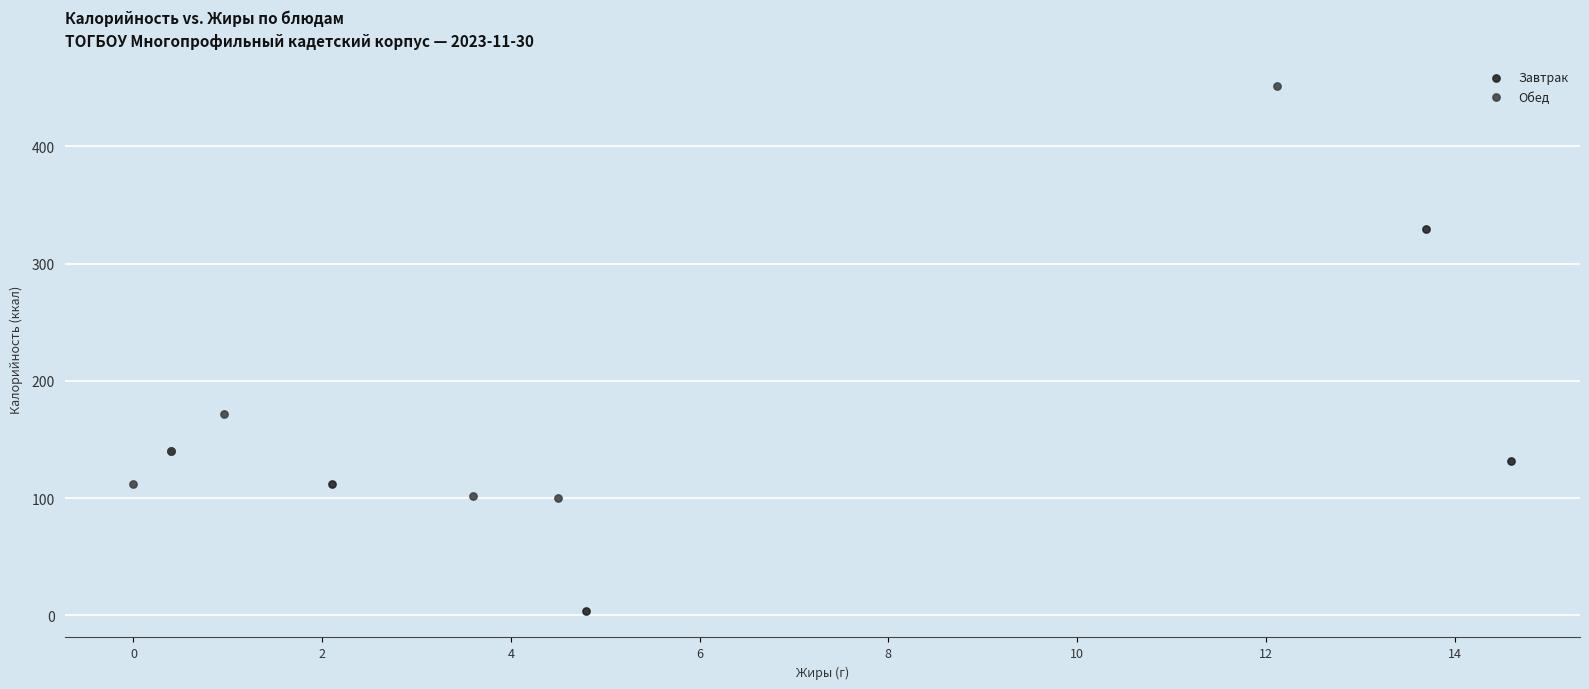

What are all the series names shown in the legend?

Завтрак, Обед